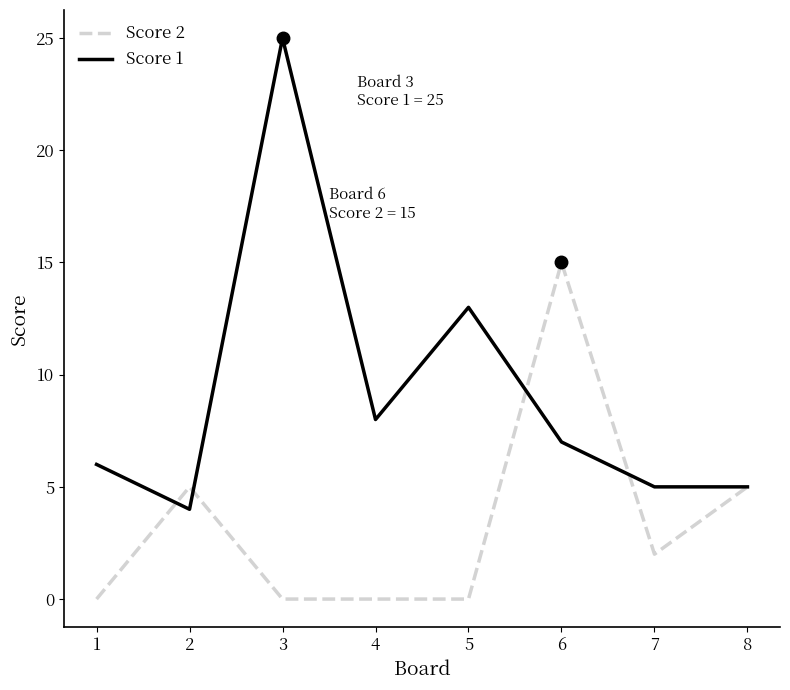

Which series changed the most between 1 and 2?

Score 2